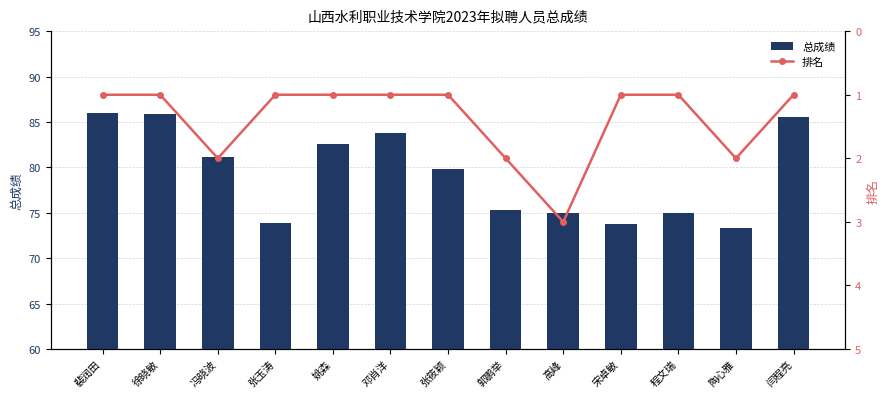

Which series has the largest range (max minus min)?

总成绩